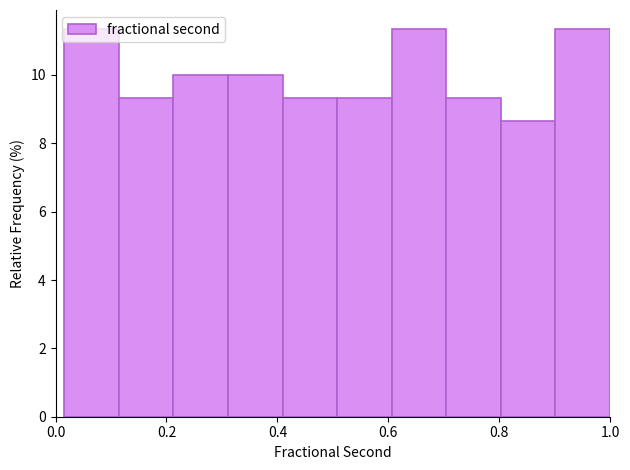

Reading left to right, list every bar in this chart as the range it spans on the x-axis followed by its height. Neither the bar edges nor the heights are printed on the chart, so give them approximately, as read against the axes.

0.02 to 0.12: 11.4
0.12 to 0.22: 9.4
0.22 to 0.32: 10.0
0.32 to 0.40: 10.0
0.40 to 0.50: 9.4
0.50 to 0.60: 9.4
0.60 to 0.70: 11.4
0.70 to 0.80: 9.4
0.80 to 0.90: 8.6
0.90 to 1.00: 11.4